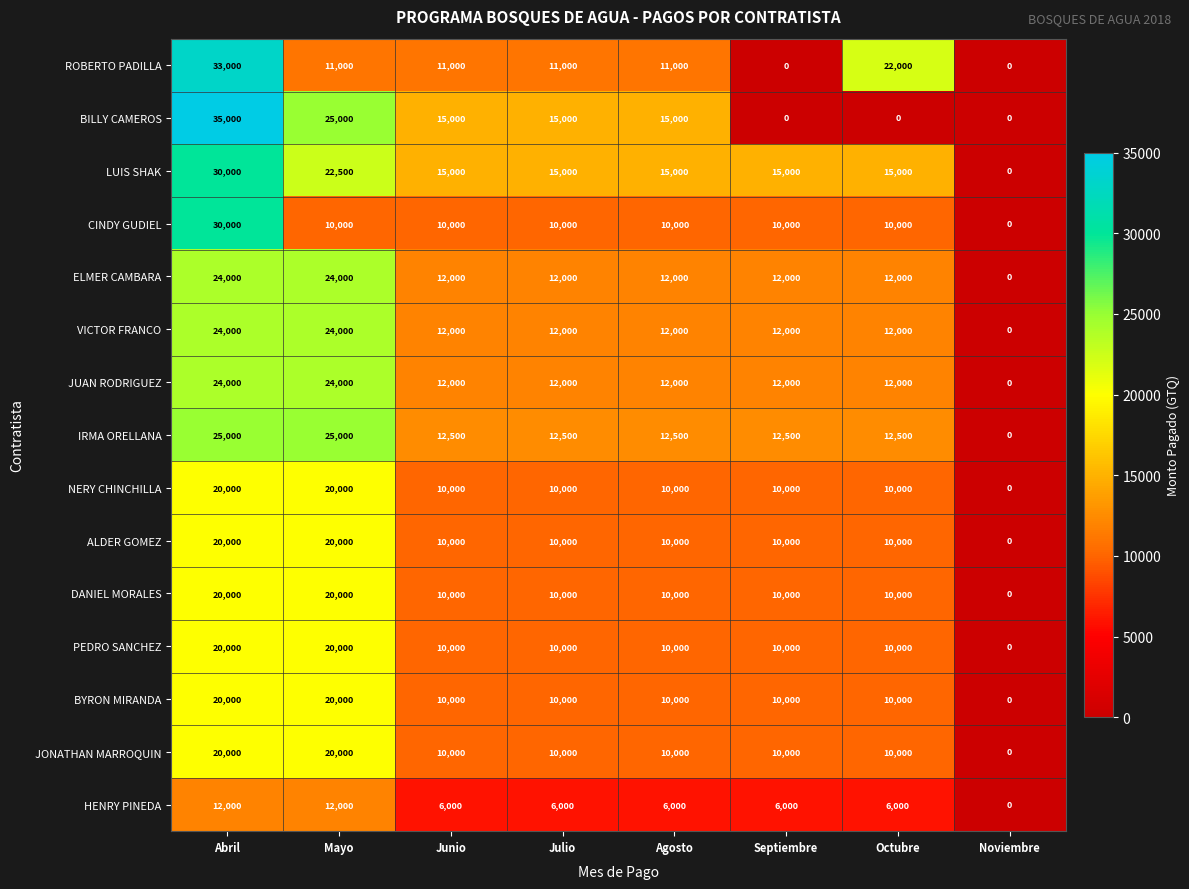

Which series has the largest total across all categories?

LUIS SHAK